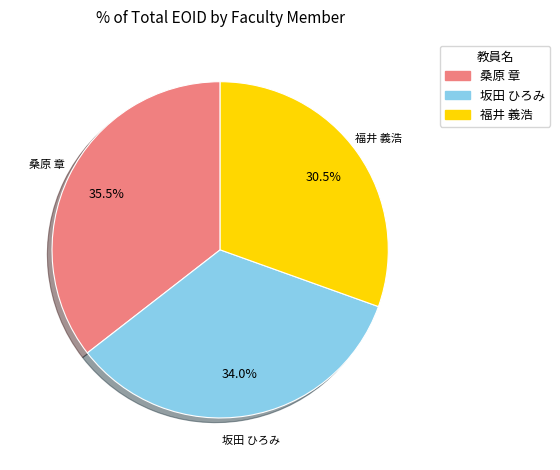

To the nearest percent, what is the difference between the largest and smallest slice percentages?

5%